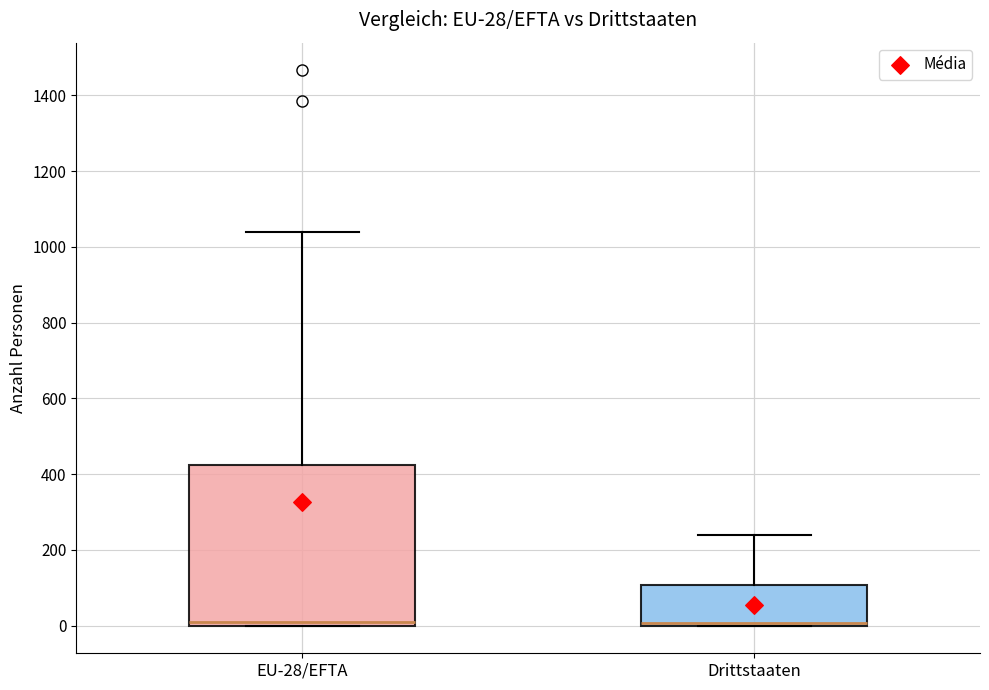

Which box is the tallest, from its lower edge to its upper edge?

EU-28/EFTA